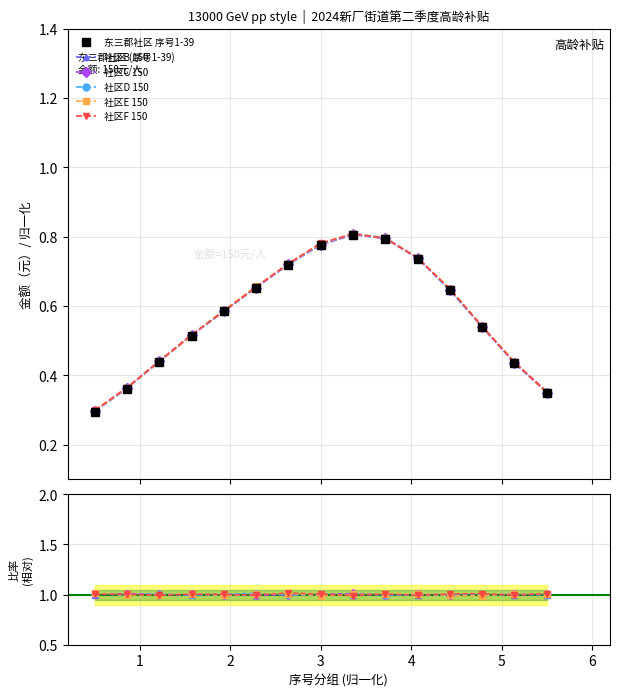

Is this an area chart (filled region under the line)?

No